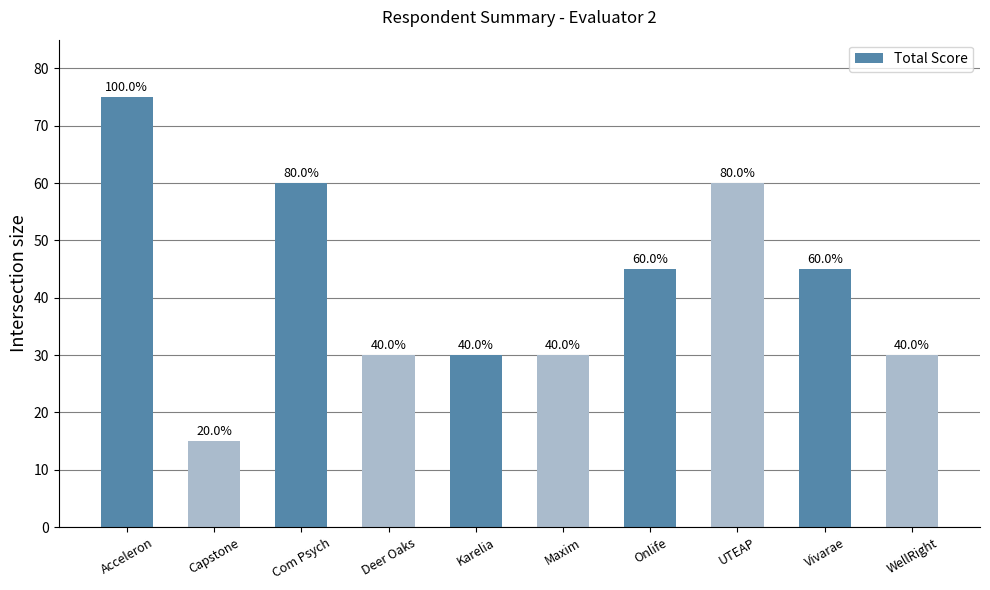

Which has a higher value, Vivarae or UTEAP?

UTEAP